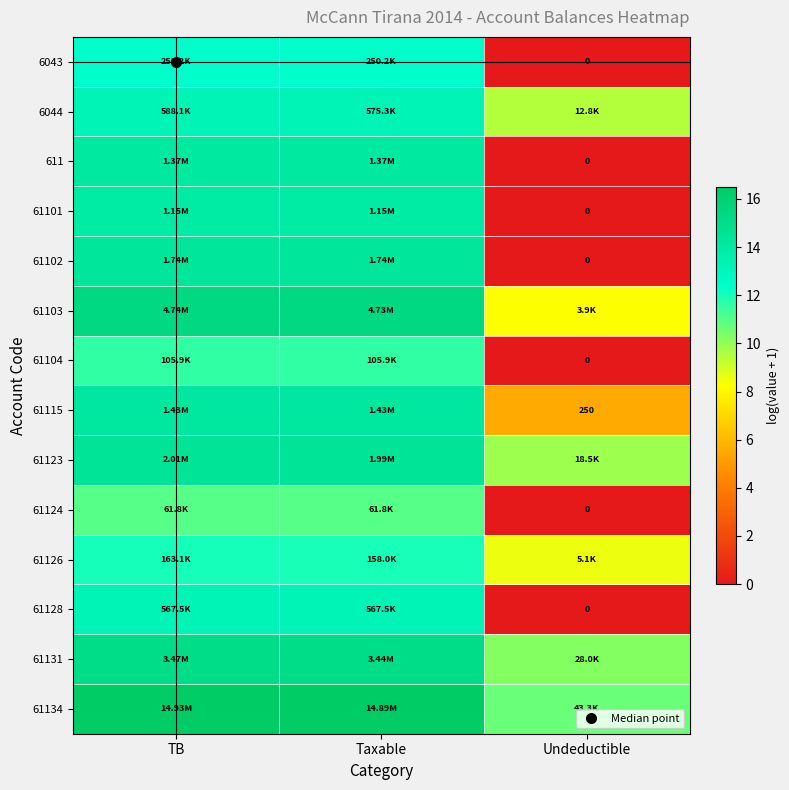

At which category does the chart reach its peak across all series?

TB